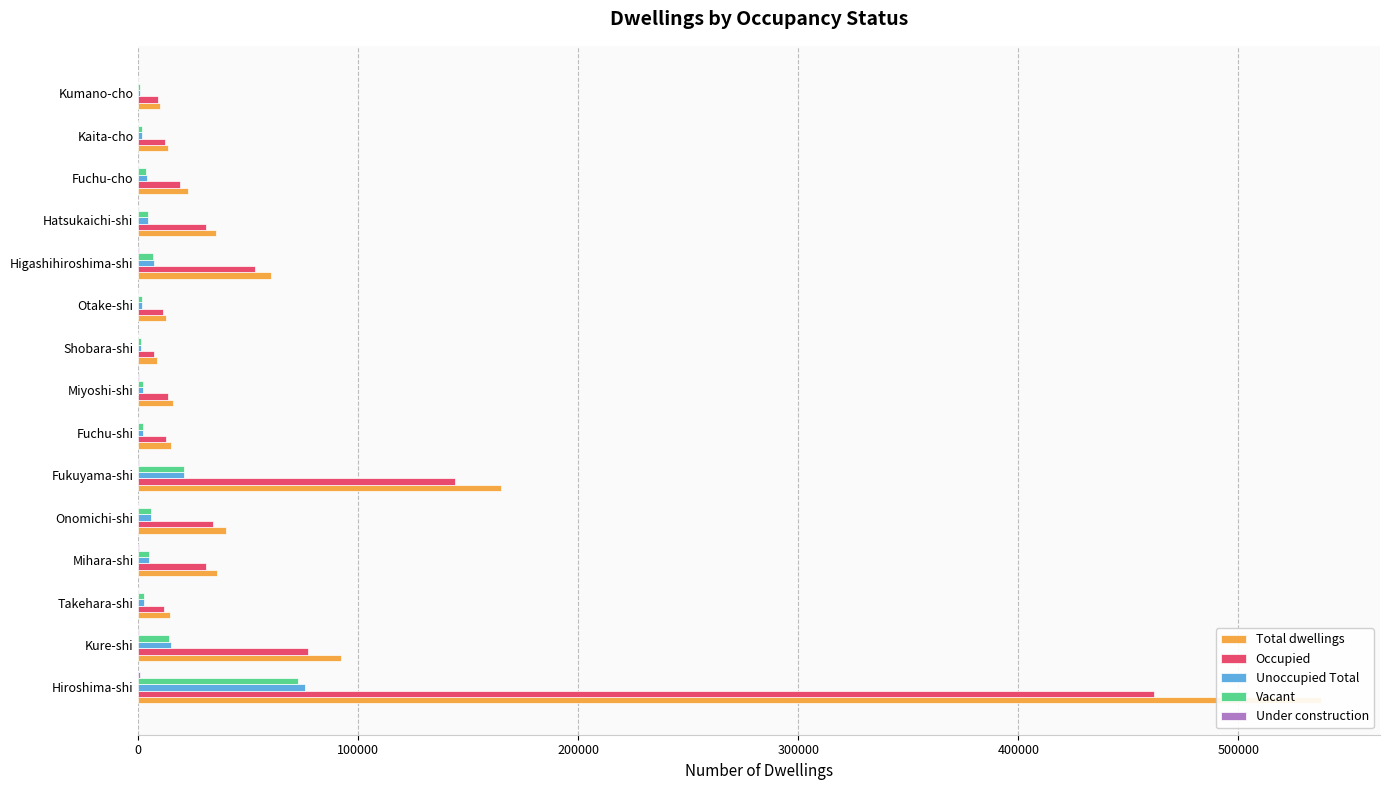

The value of Vacant at Shobara-shi is 1750. True or false?

False